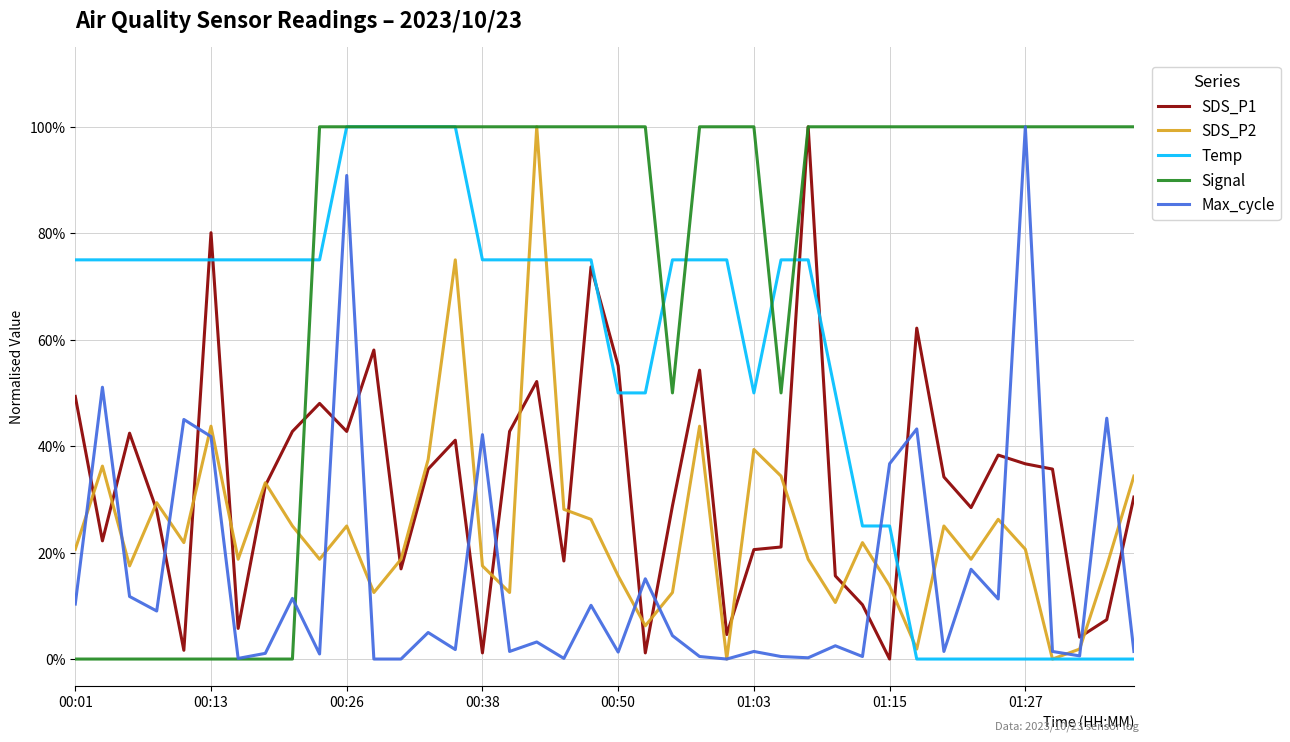

What is the maximum value for Signal?

100.0